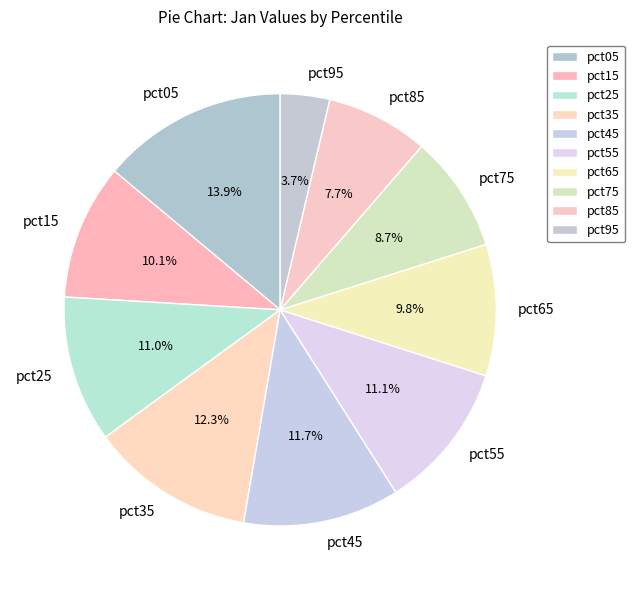

Which category has the biggest portion of the pie?

pct05